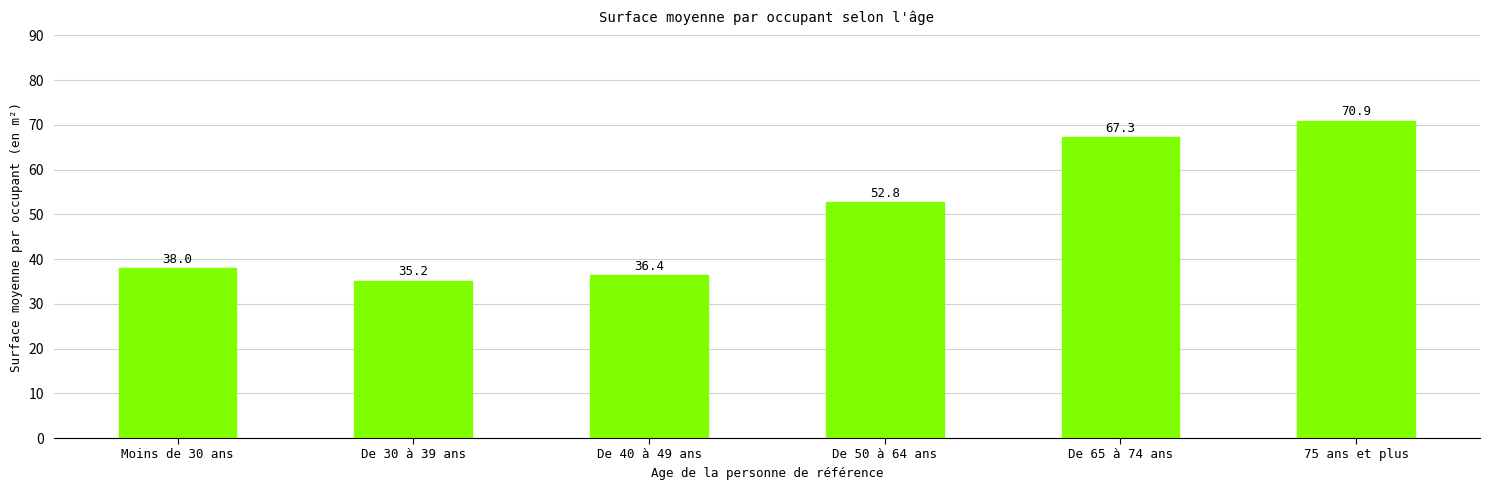

Are the bars grouped side by side (vs. stacked)?

No